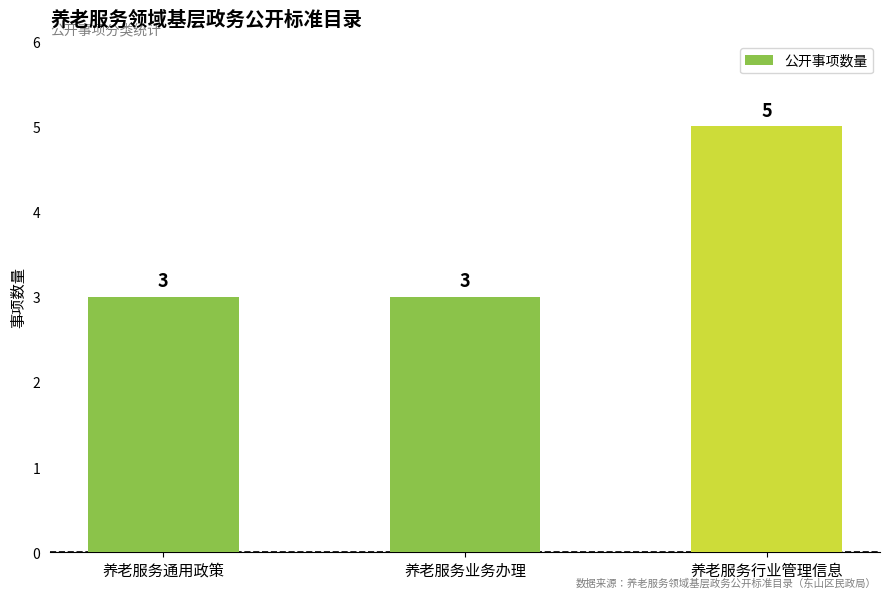

Reading left to right, list all the values displayed in this chart.

3	3	5